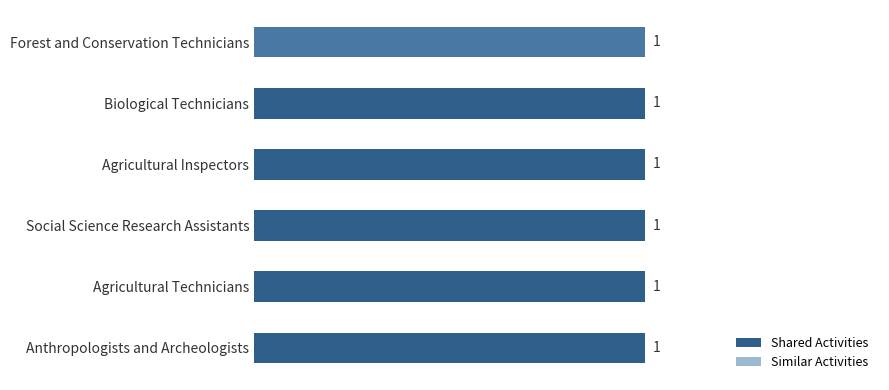

Is it true that Similar Activities equals 0.6 at Biological Technicians?

False